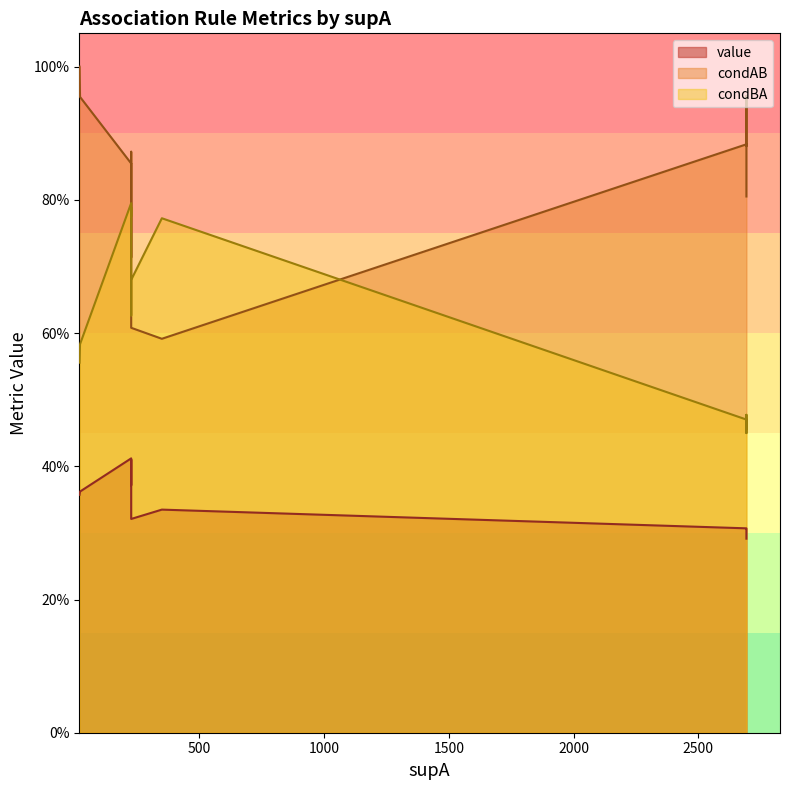

True or false: condBA has more than 0 interior local peaks.

True